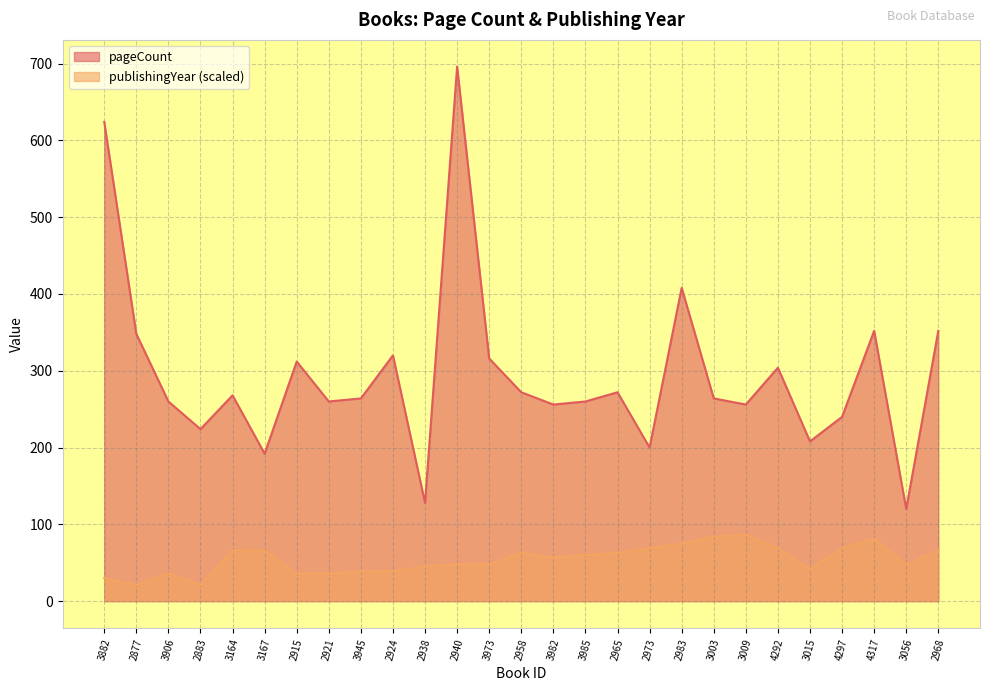

List the labels in order of publishingYear value, largest first.

3009, 3003, 4317, 2983, 2973, 4292, 4297, 3164, 3167, 2968, 2958, 2965, 3985, 3982, 2940, 3973, 3056, 2938, 3015, 3945, 2924, 3906, 2915, 2921, 3882, 2877, 2883